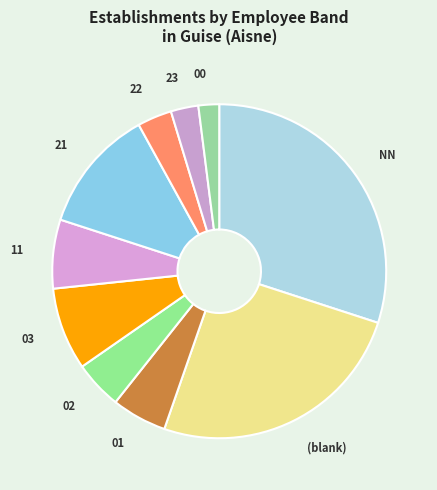

Is there a majority slice in this chart?

No